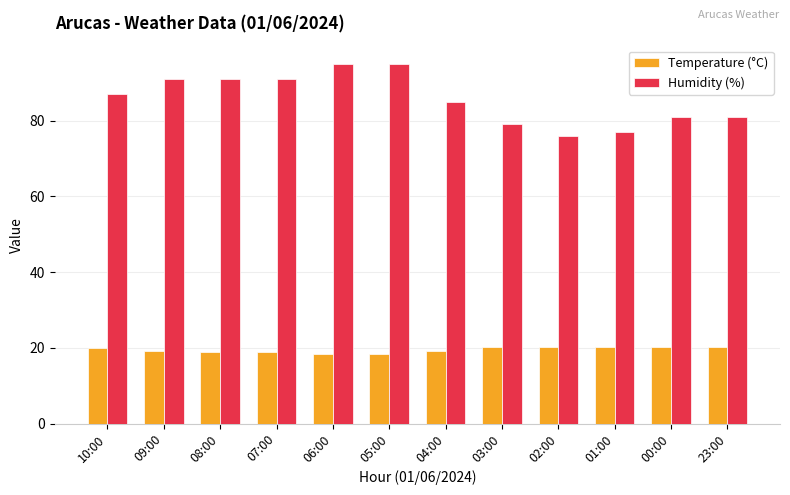

Which series changed the most between 07:00 and 02:00?

Humidity (%)